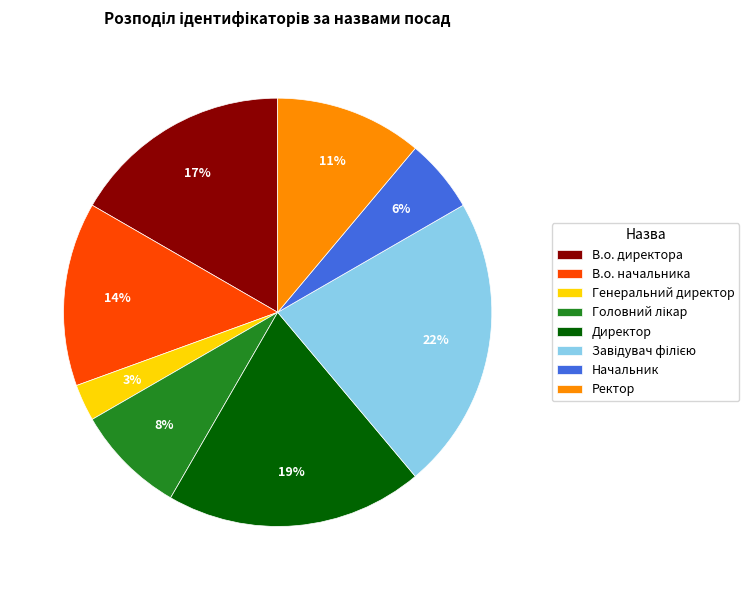

What is the smallest slice in the pie chart?

Генеральний директор